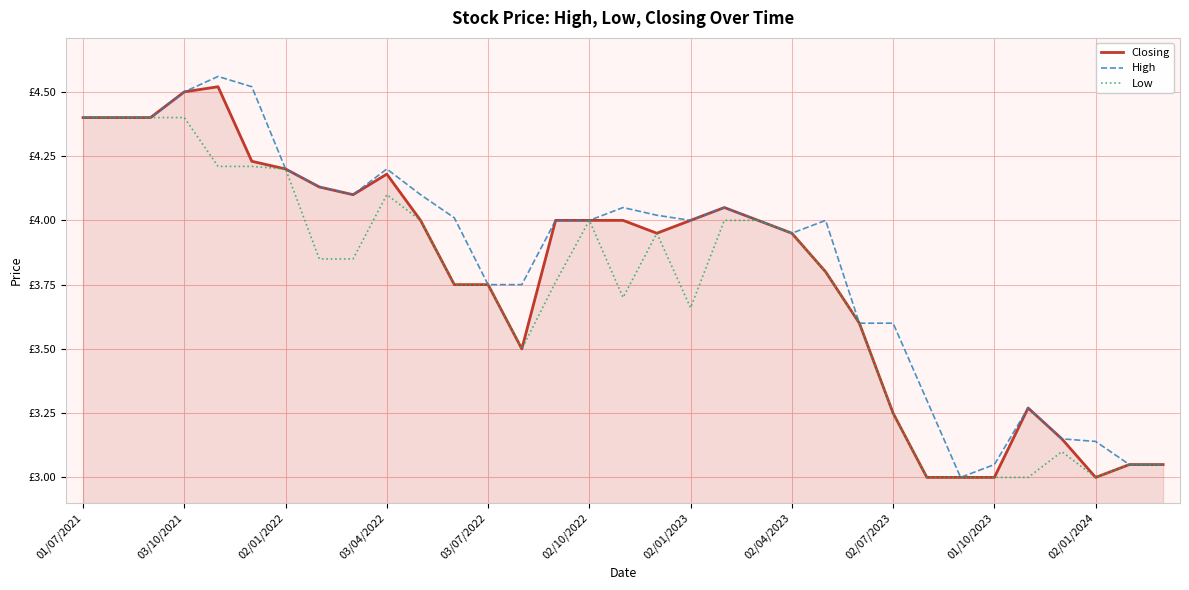

Rank the series by their average value, from lowest to highest.

Low, Closing, High